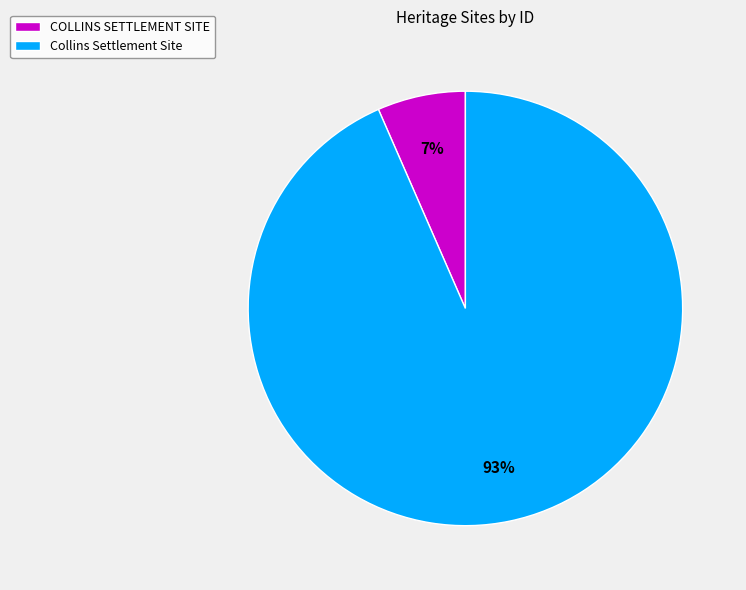

How many segments does this pie chart have?

2